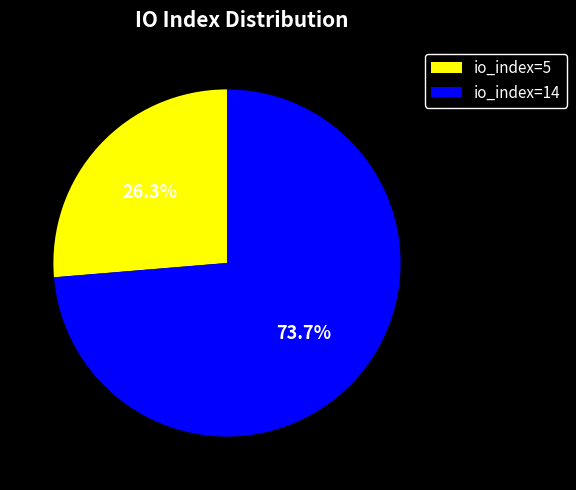

Which has a higher value, io_index=5 or io_index=14?

io_index=14